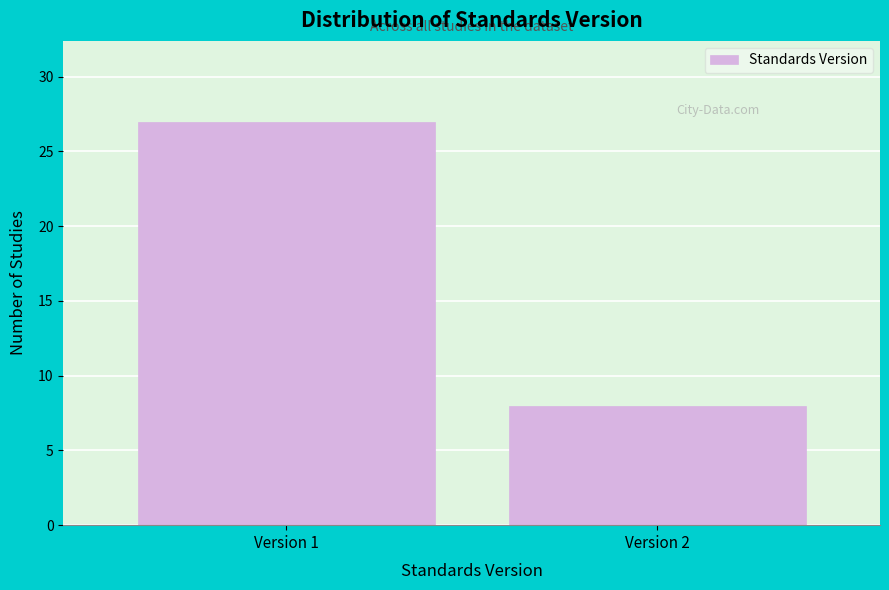

Reading left to right, list all the values displayed in this chart.

27	8